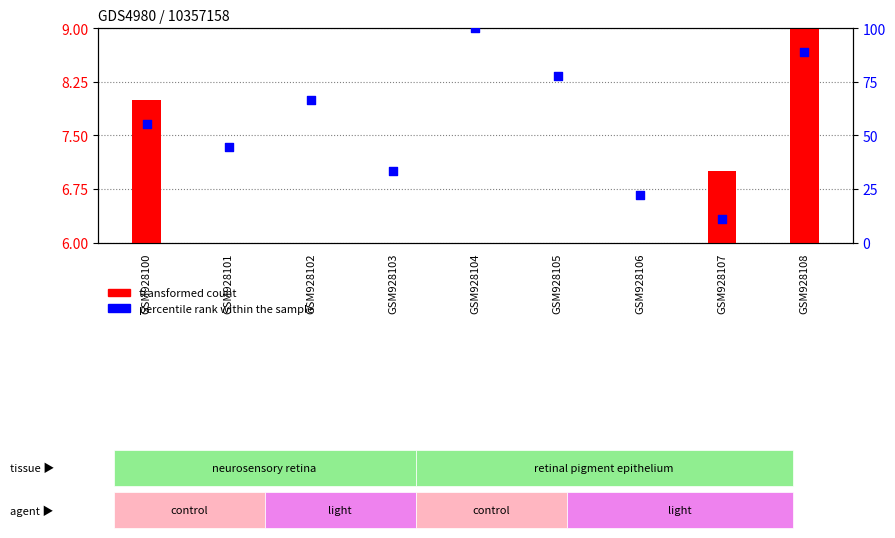

At how many categories does at least one series exceed 41?

6